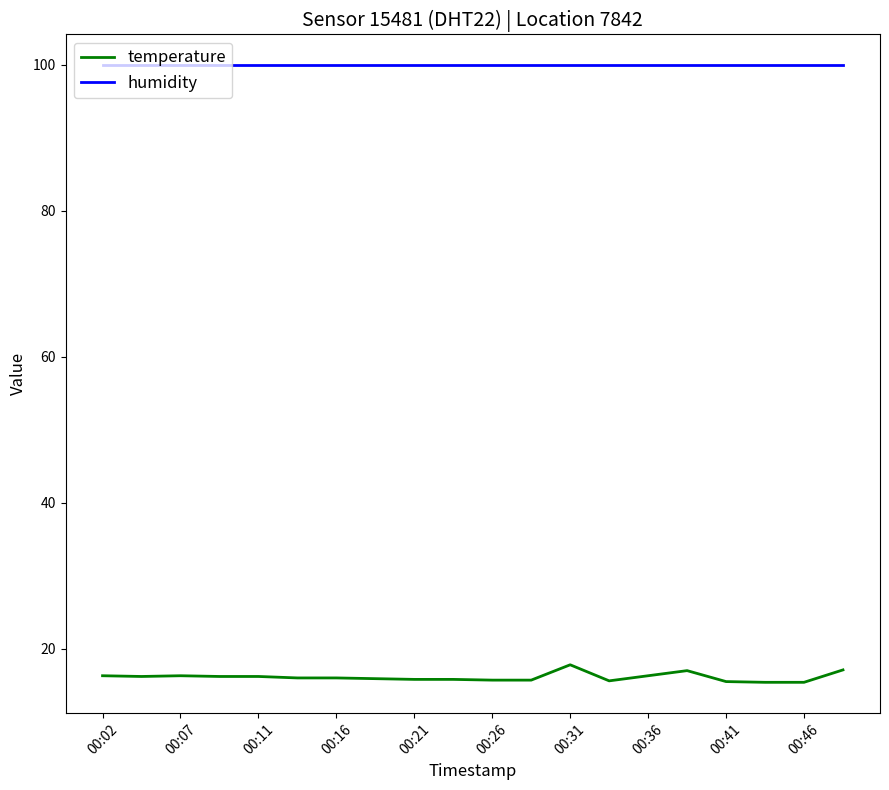

True or false: humidity and temperature intersect in this chart.

False